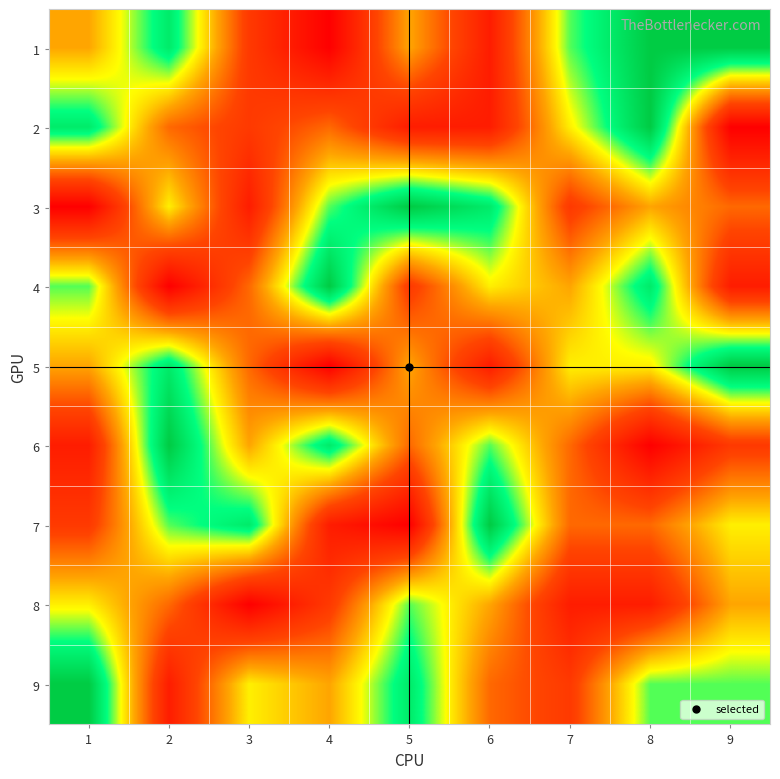

What is the maximum value shown in the chart?

9